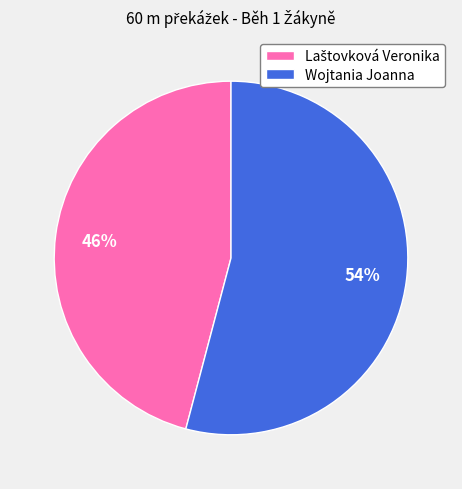

Which slice is the largest?

Wojtania Joanna